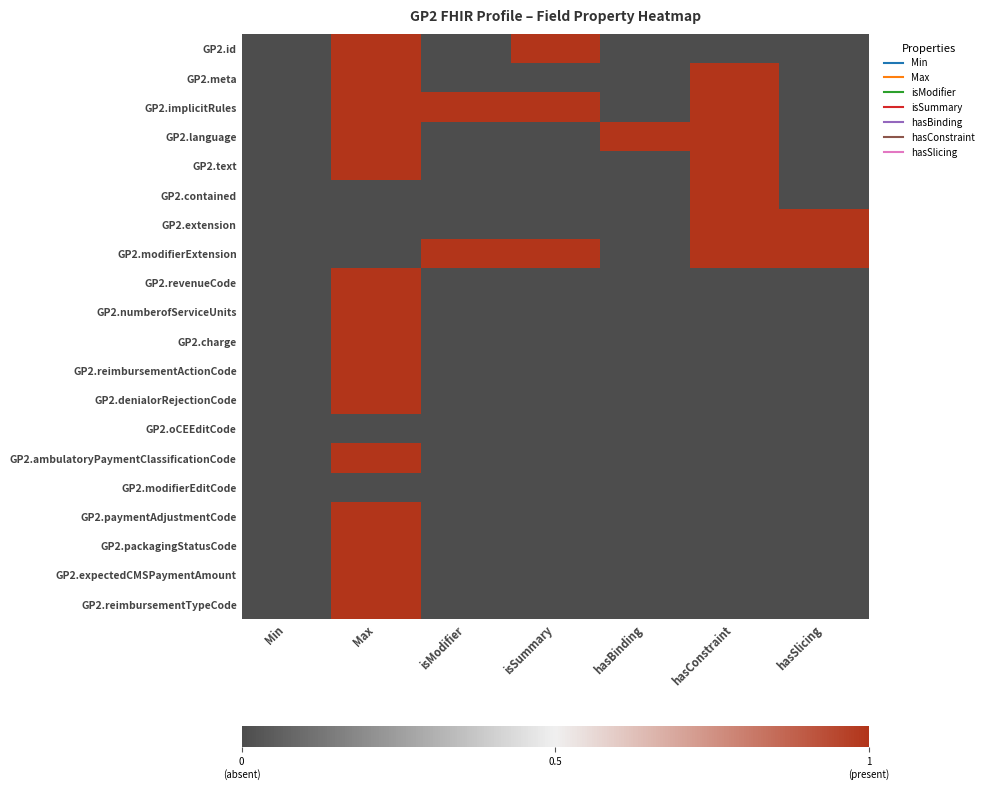

At which category is the sum across all series the highest?

Max